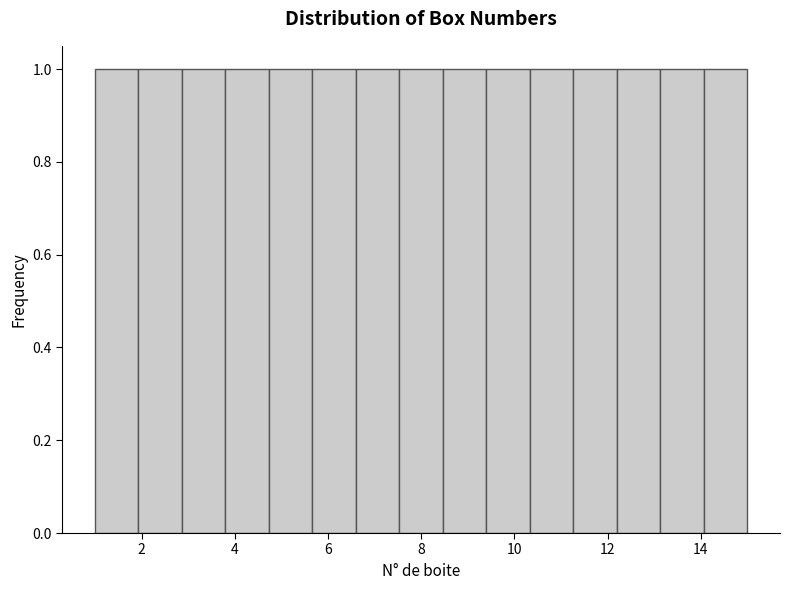

How tall is the bar that spans 10.4 to 11.2 on the x-axis? Neither the bar edges nor the heights are printed on the chart, so give them approximately, as read against the axes.

1